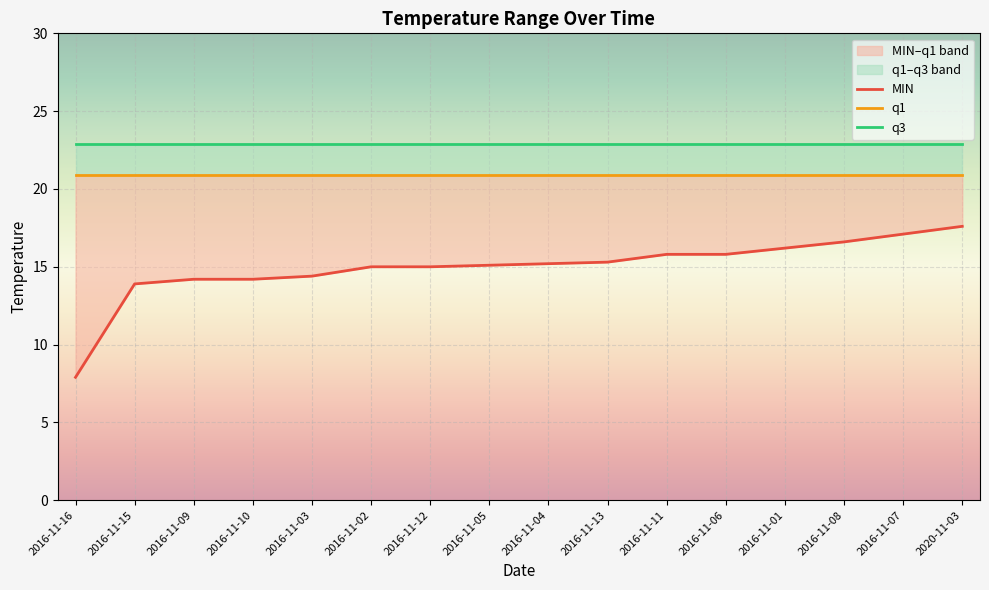

Rank the series by their maximum value, from highest to lowest.

q3, q1, MIN